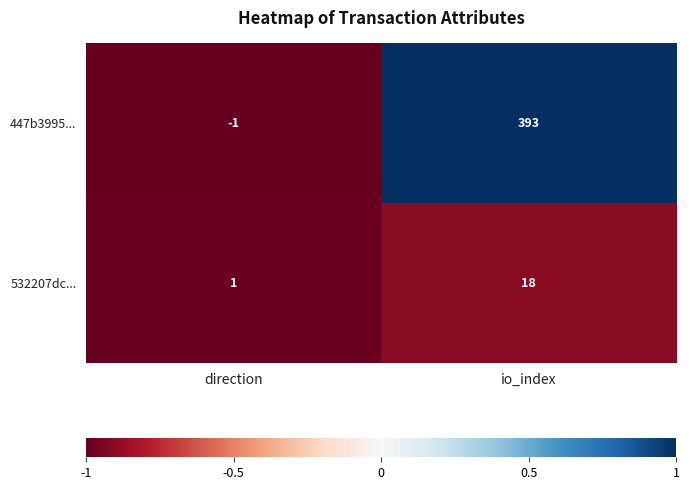

The value of 447b3995... at direction is -1. True or false?

True